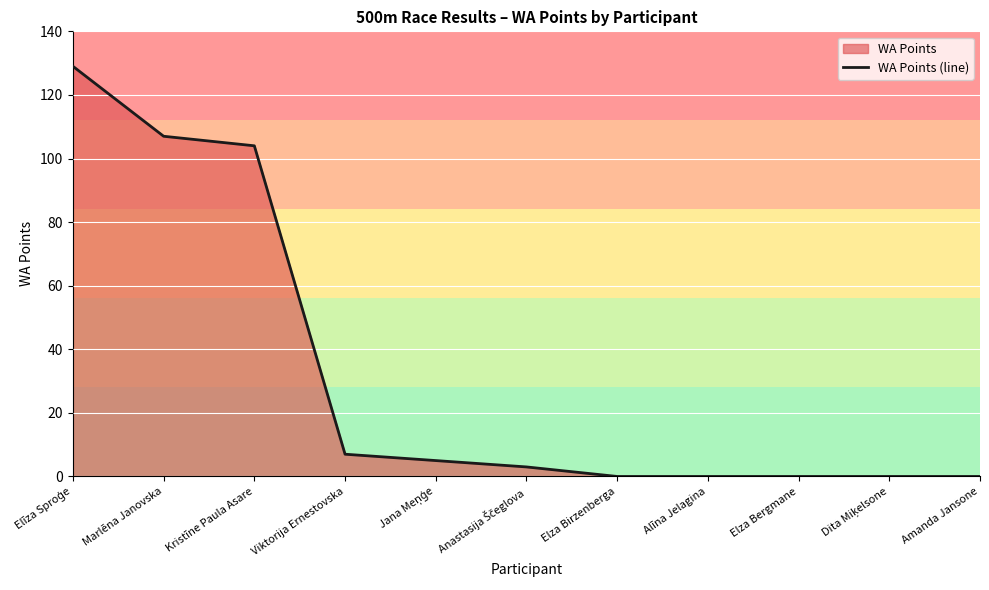

Approximately how many times larger is the value at Viktorija Ernestovska compared to Anastasija Ščeglova?

2.3